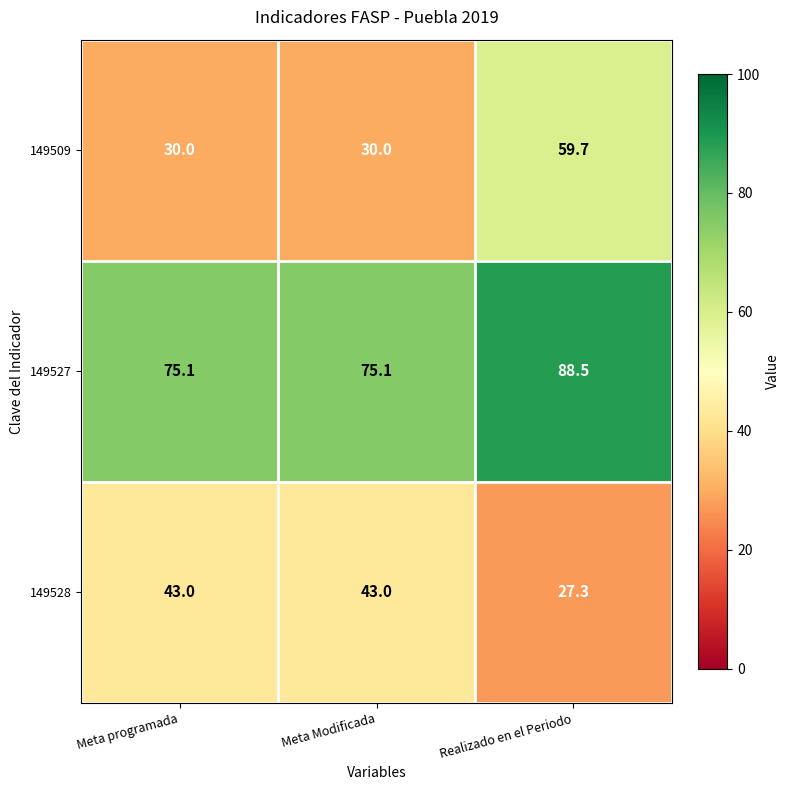

How many distinct data groups are displayed?

3